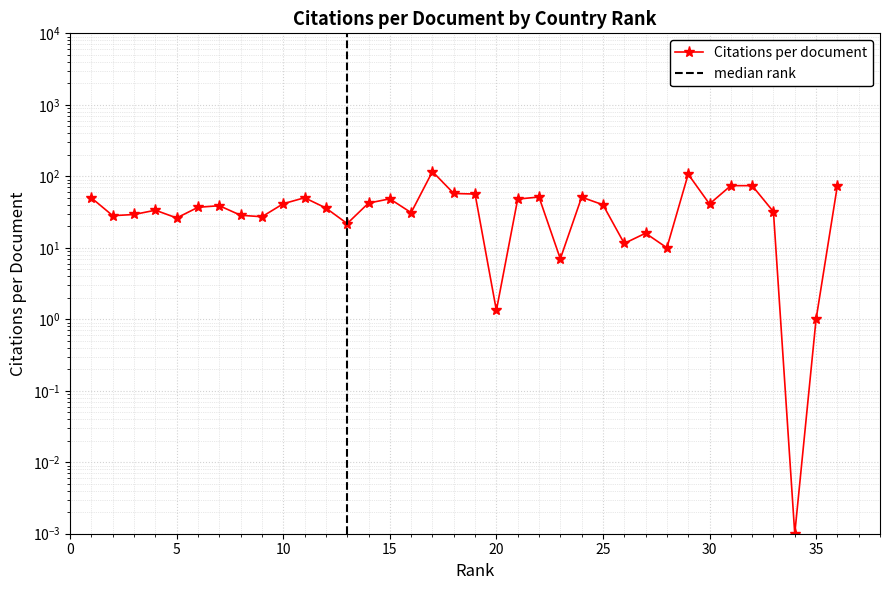

How many lines are shown in the chart?

1